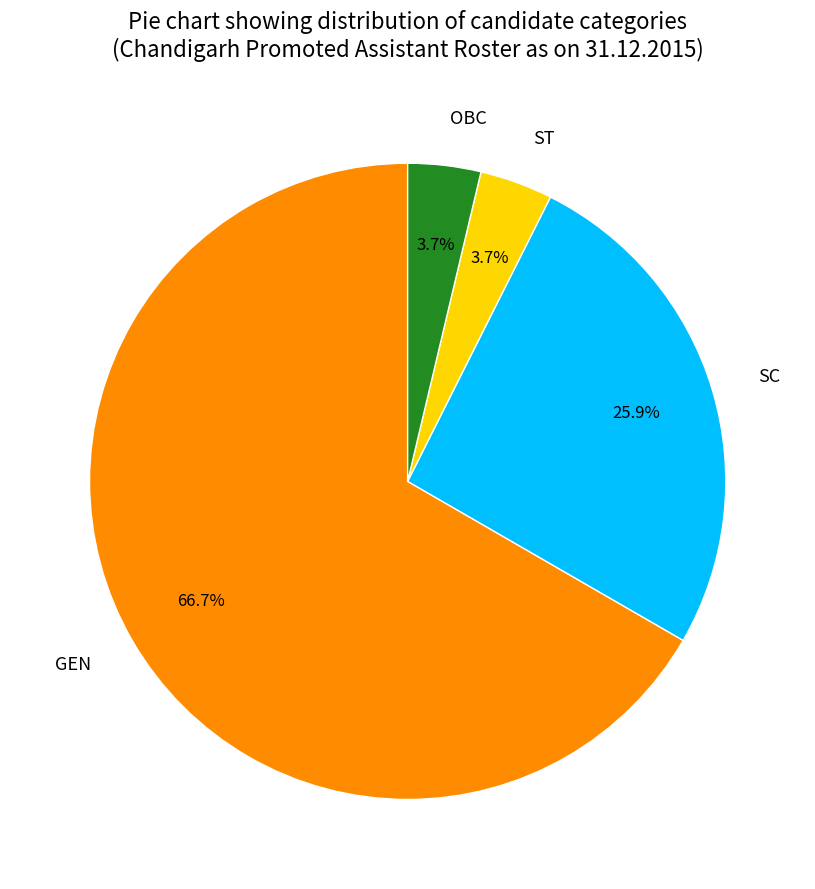

Which has a higher value, ST or SC?

SC